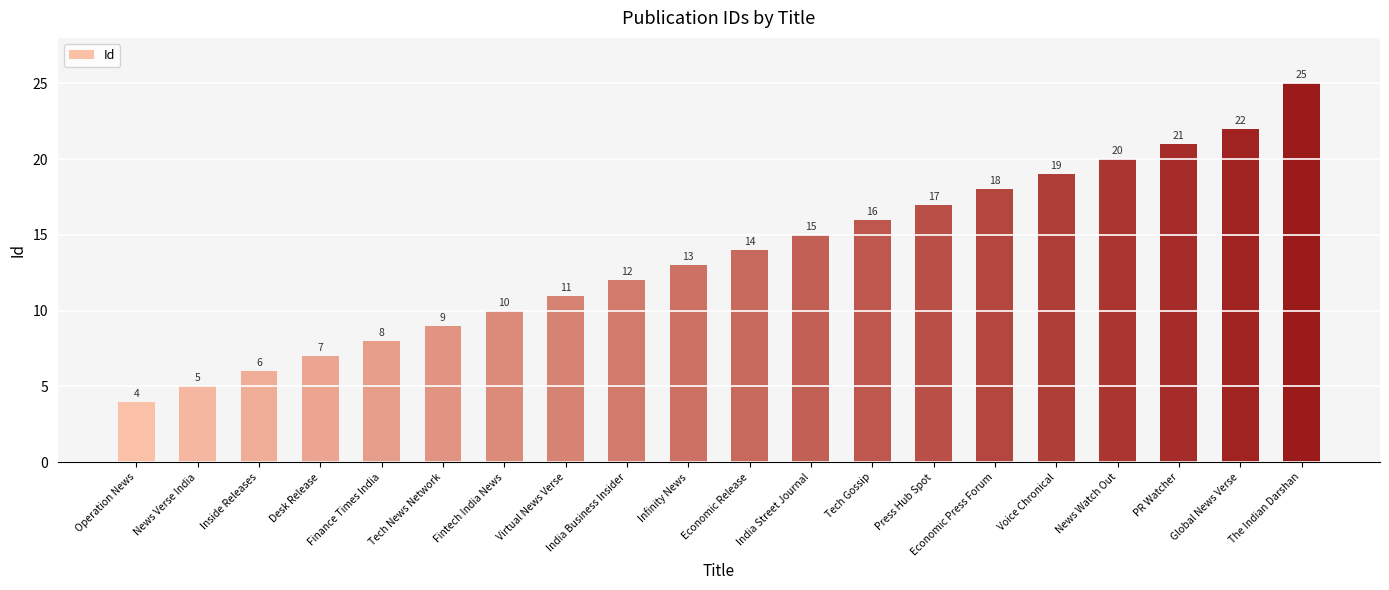

What is the maximum value shown in the chart?

25